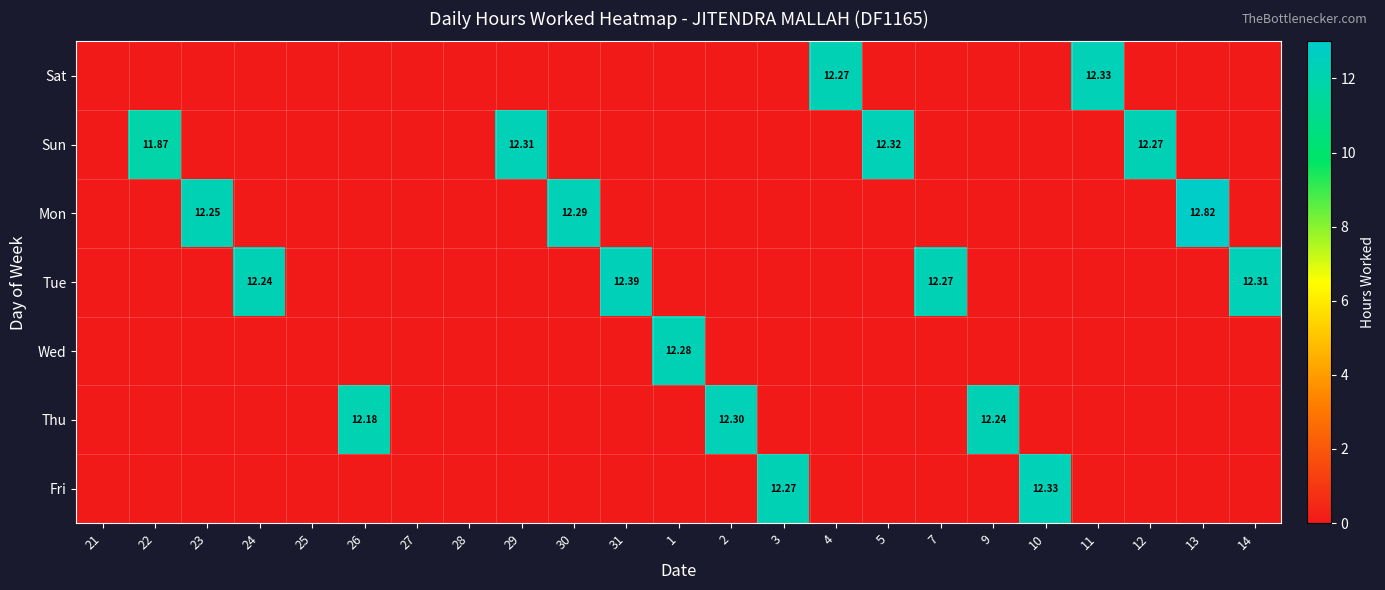

How many distinct data groups are displayed?

7